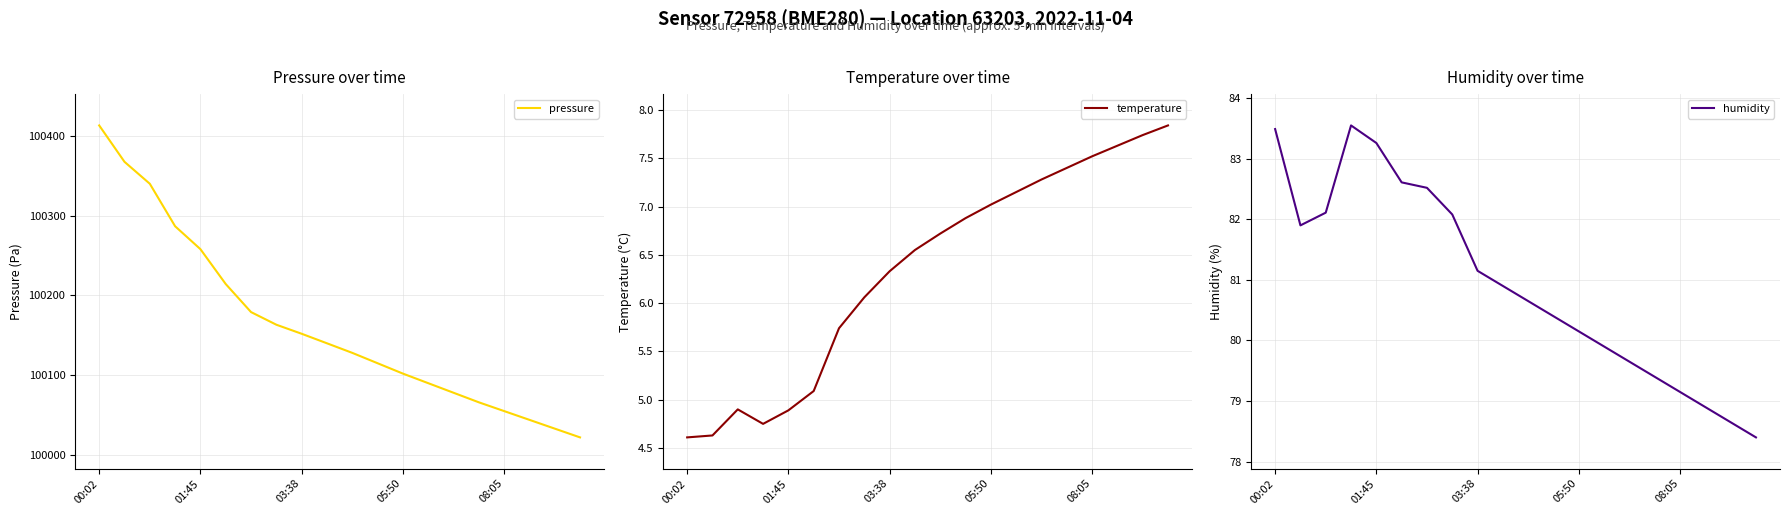

What are all the series names shown in the legend?

pressure, temperature, humidity